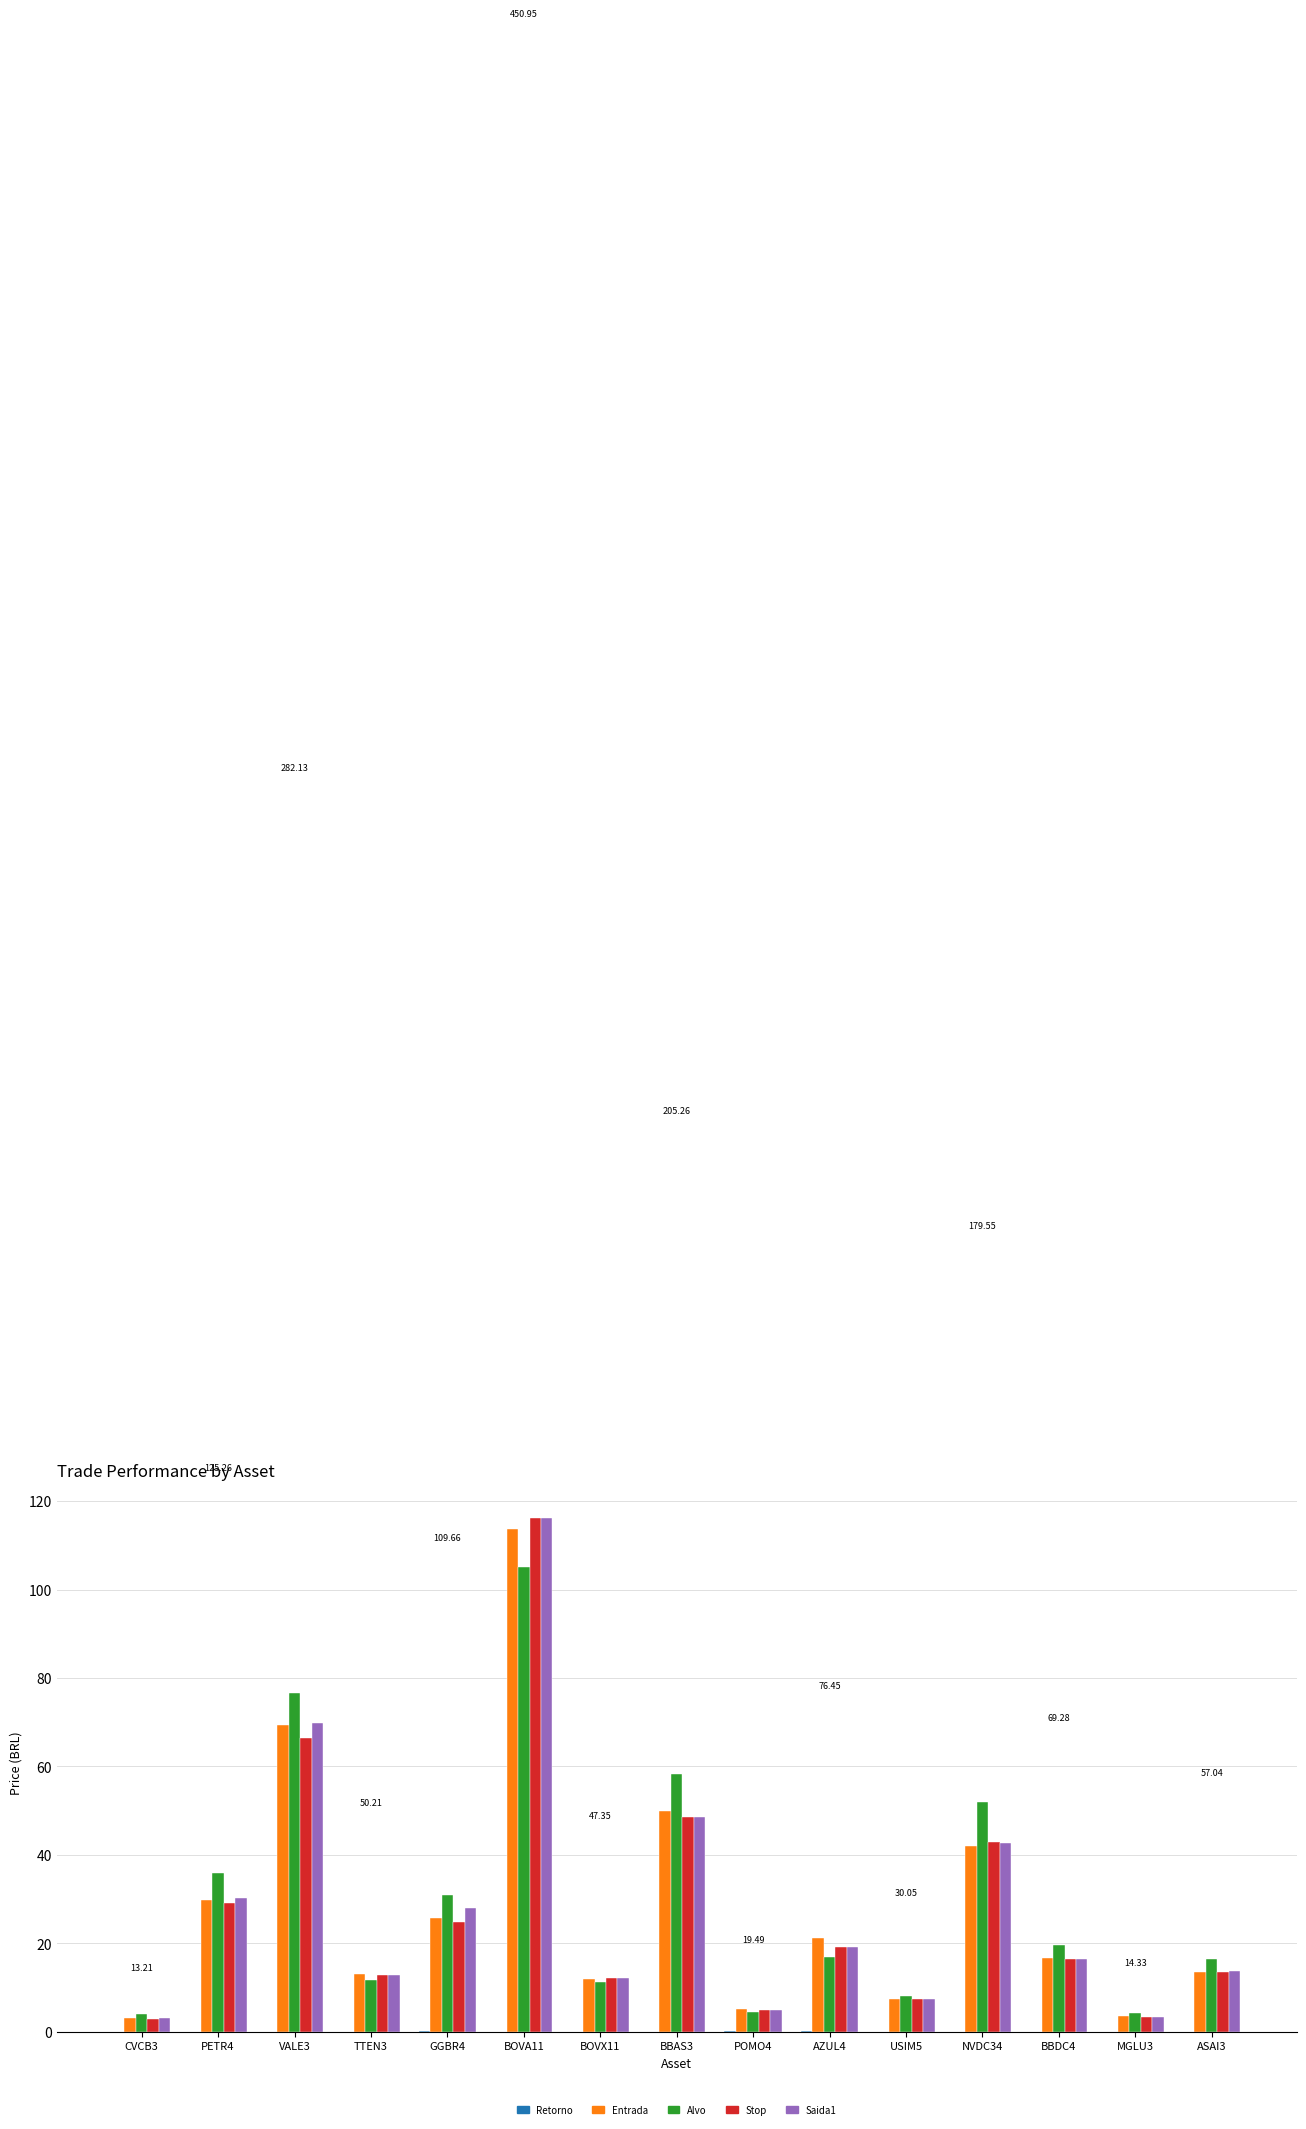

How many groups of bars are there?

15